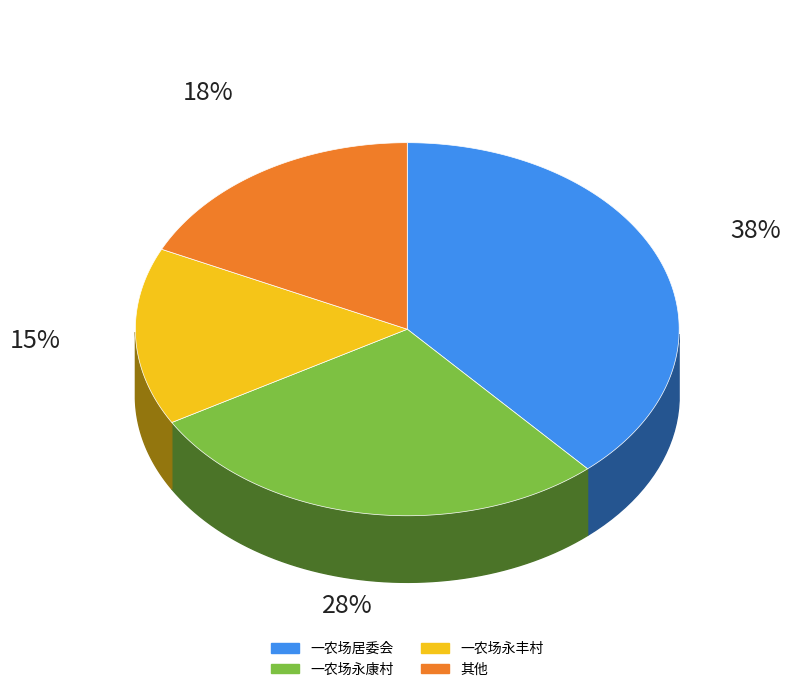

Combined, do 一农场永康村 and 一农场华兴村 account for over 50%?

No